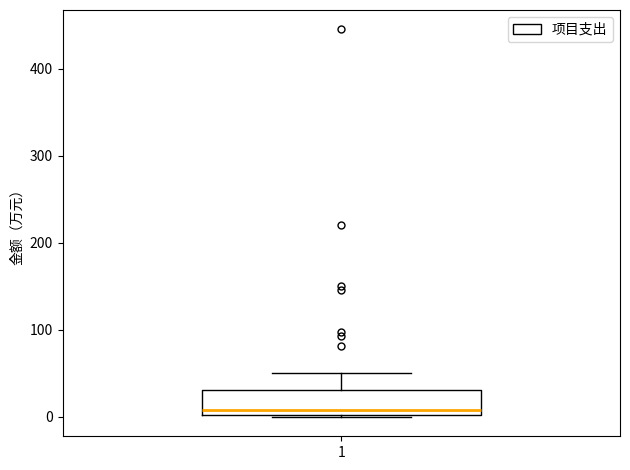

Read this box plot against the y-axis: the position of the median line, the range covered by the box, and the ends of both whiskers. The values are not printed on the chart, so give them approximately, as read against the axis.

median 10, box 0 to 30, whiskers 0 to 50